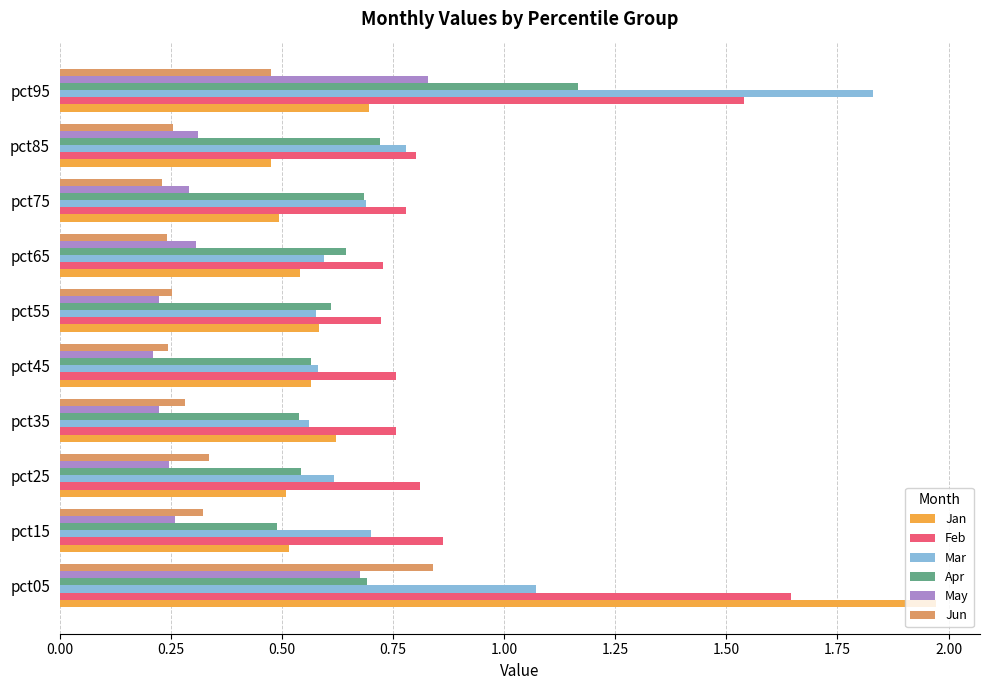

The value of May at pct35 is 0.3. True or false?

False